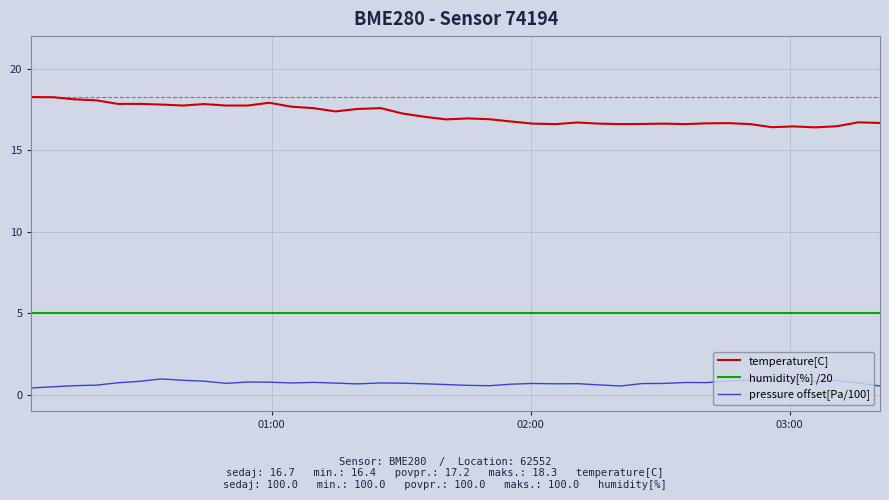

Which series has the largest range (max minus min)?

temperature[C]